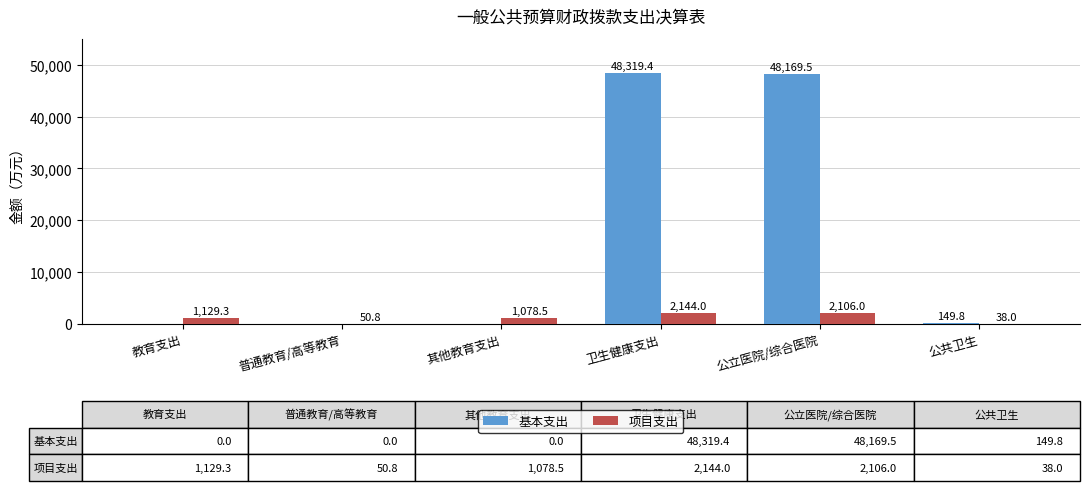

Which series has the widest spread of values?

基本支出